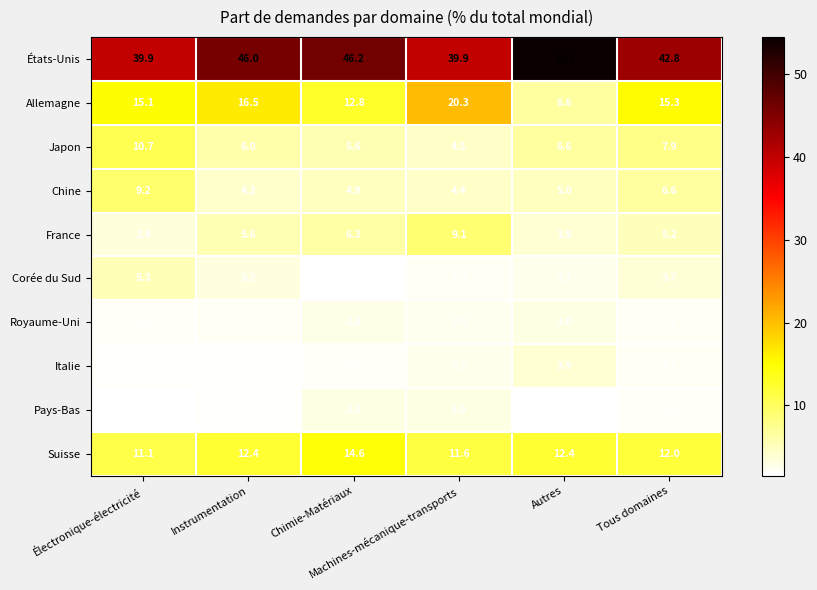

What is the minimum value shown in the chart?

1.5